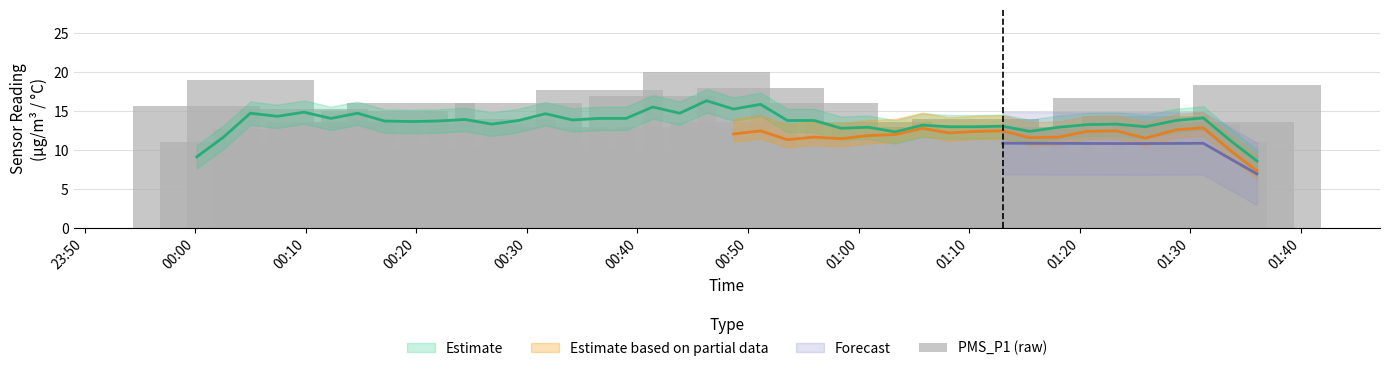

What is the sum of all values?

559.4